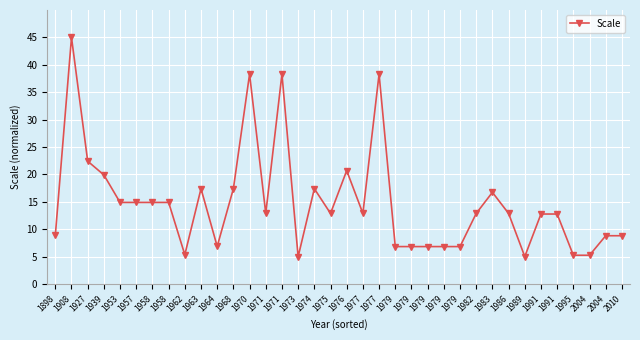

How many series are shown in this chart?

1